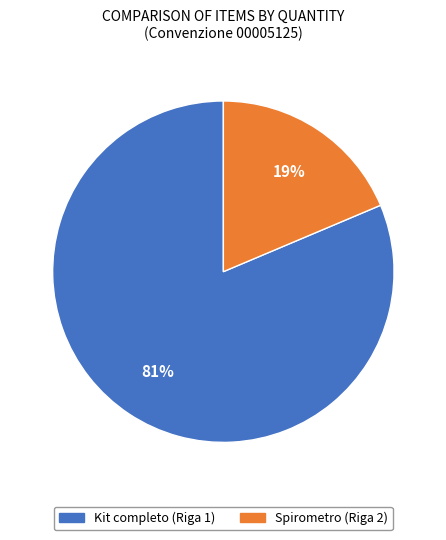

To the nearest percent, what is the average slice percentage?

50%